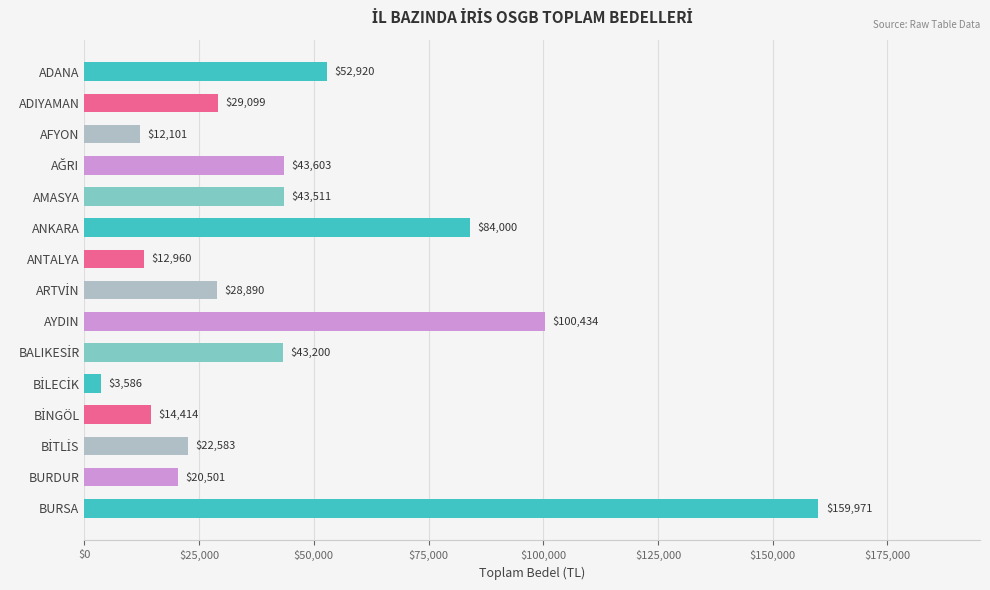

How many values are below 29098?

7